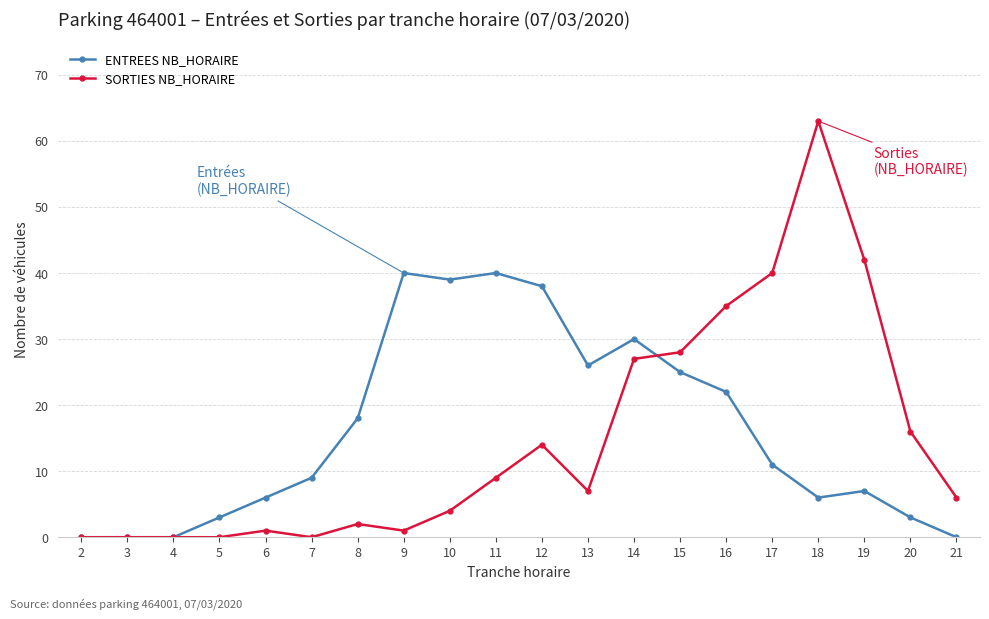

True or false: ENTREES NB_HORAIRE and SORTIES NB_HORAIRE intersect in this chart.

True